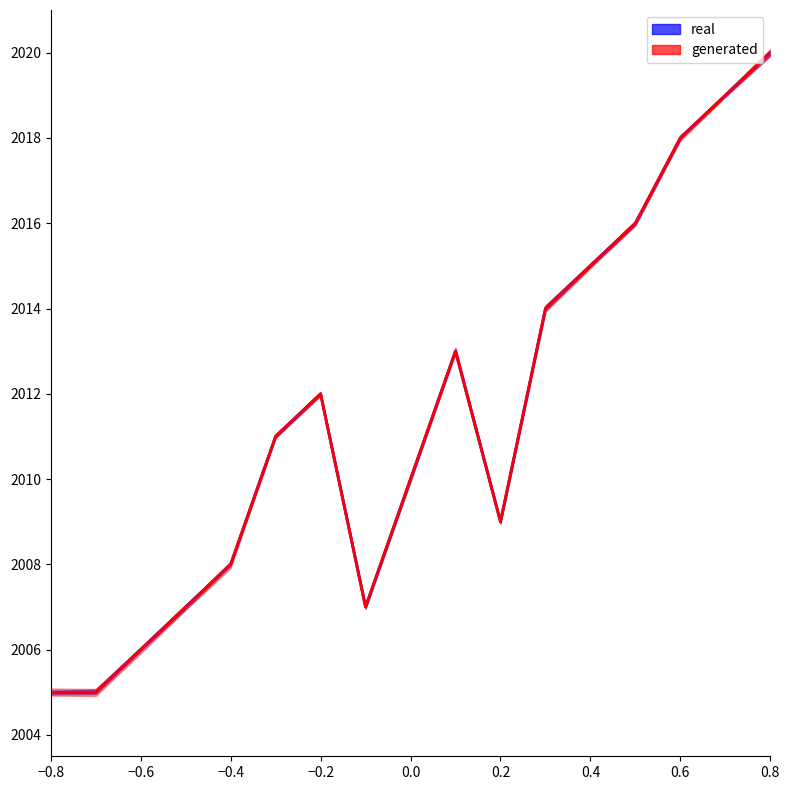

What is the average value of the real series?

2011